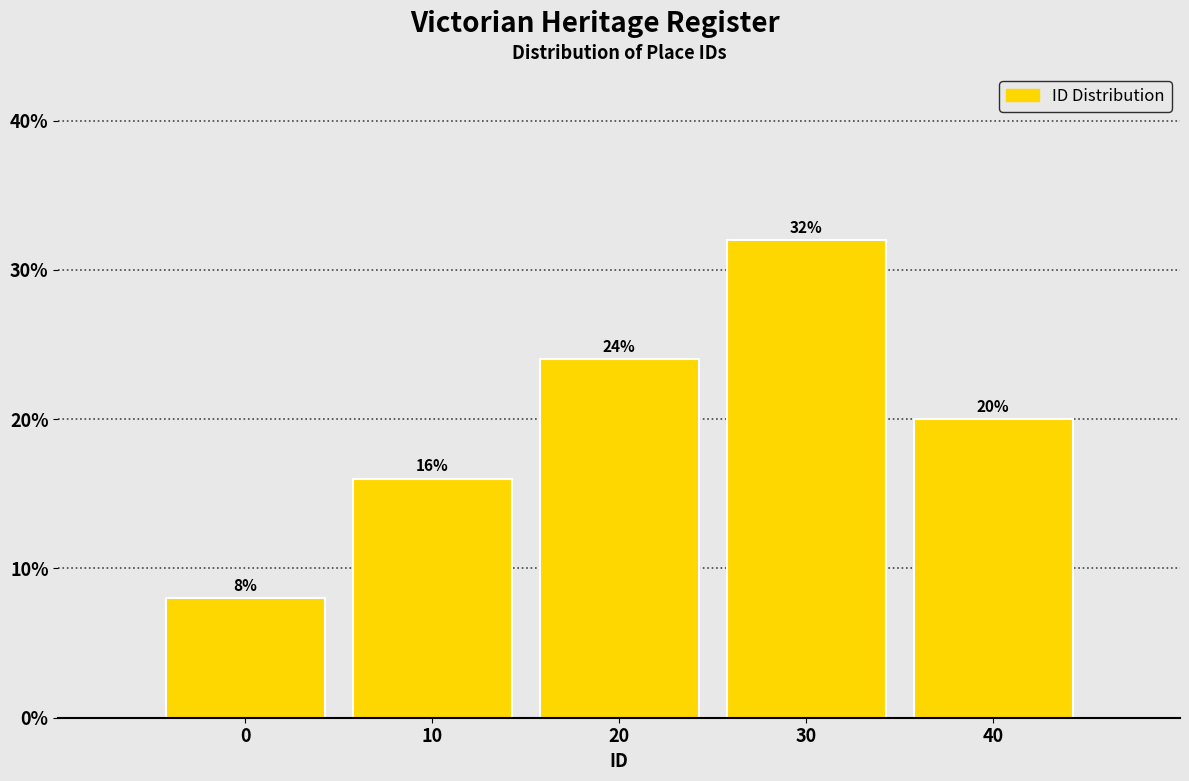

Reading right to left, what are all the values shown in this chart?

40=20	30=32	20=24	10=16	0=8